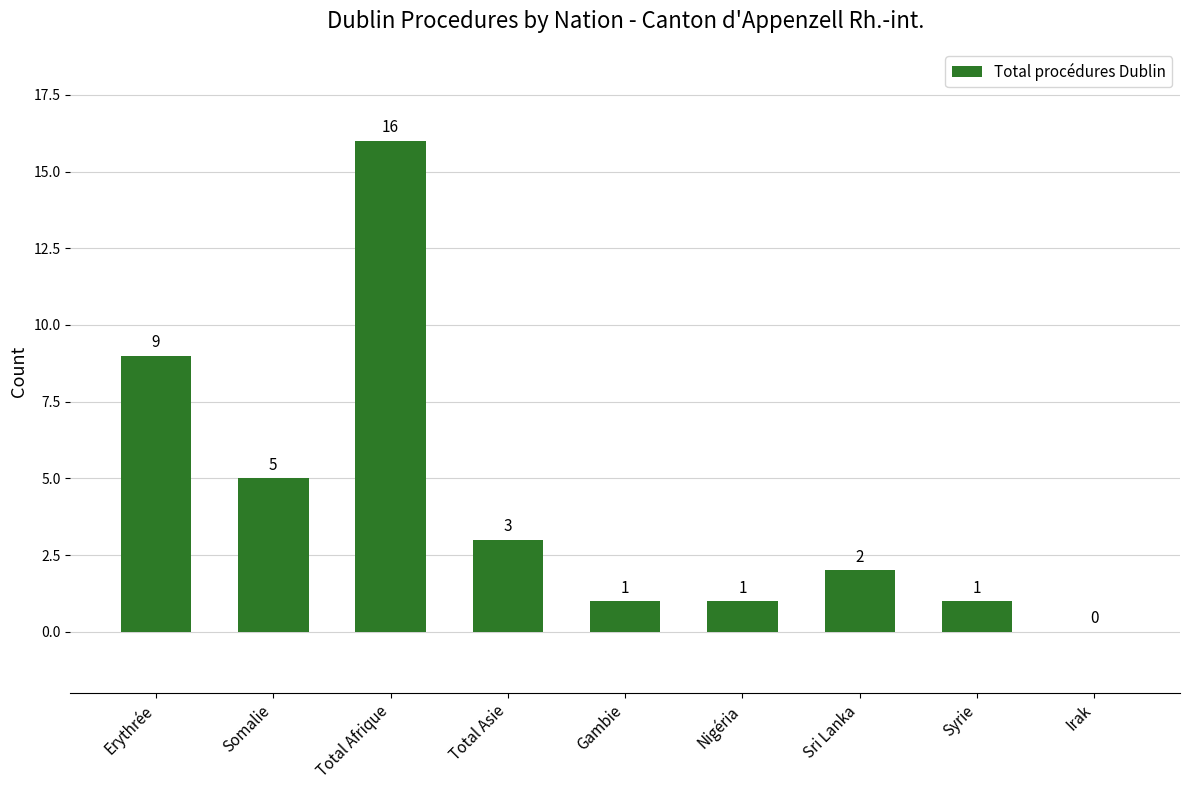

How many distinct data groups are displayed?

1